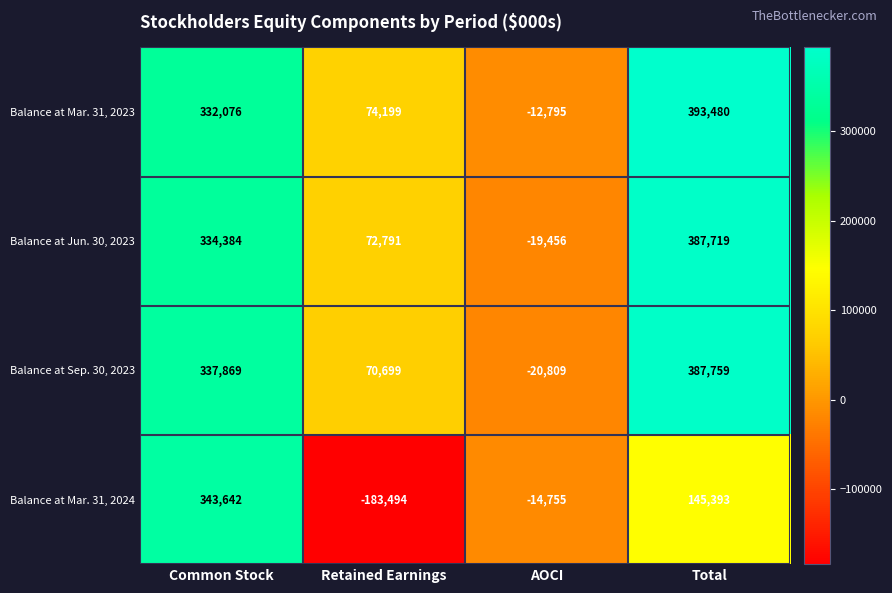

What is the total value across all series at Total?

1314351